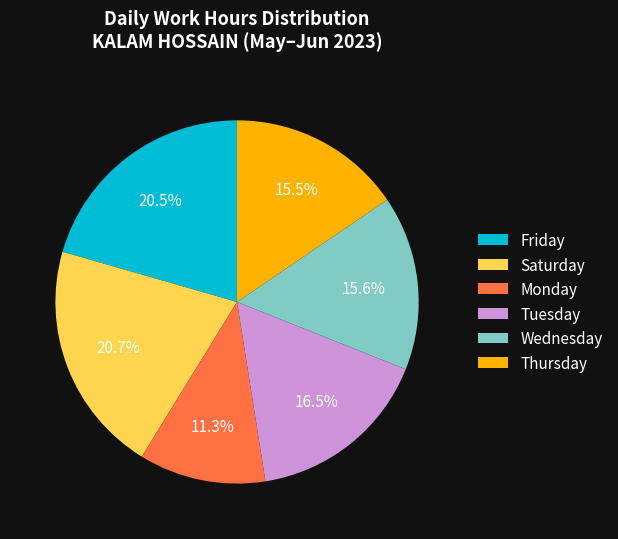

Is there any slice that represents more than half of the pie?

No